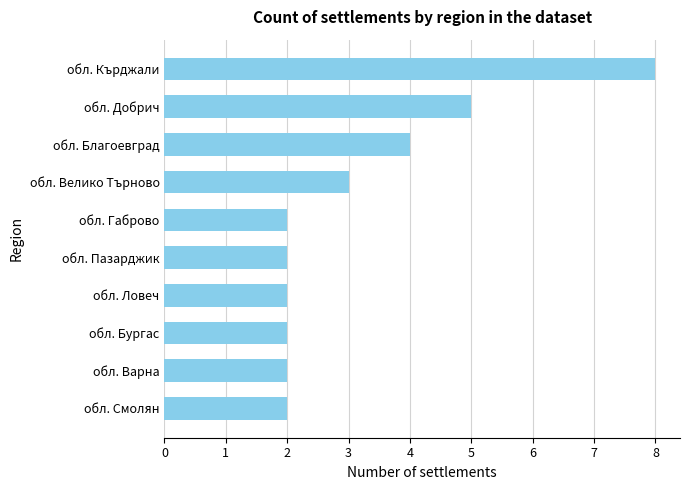

How many bars are there in total?

10